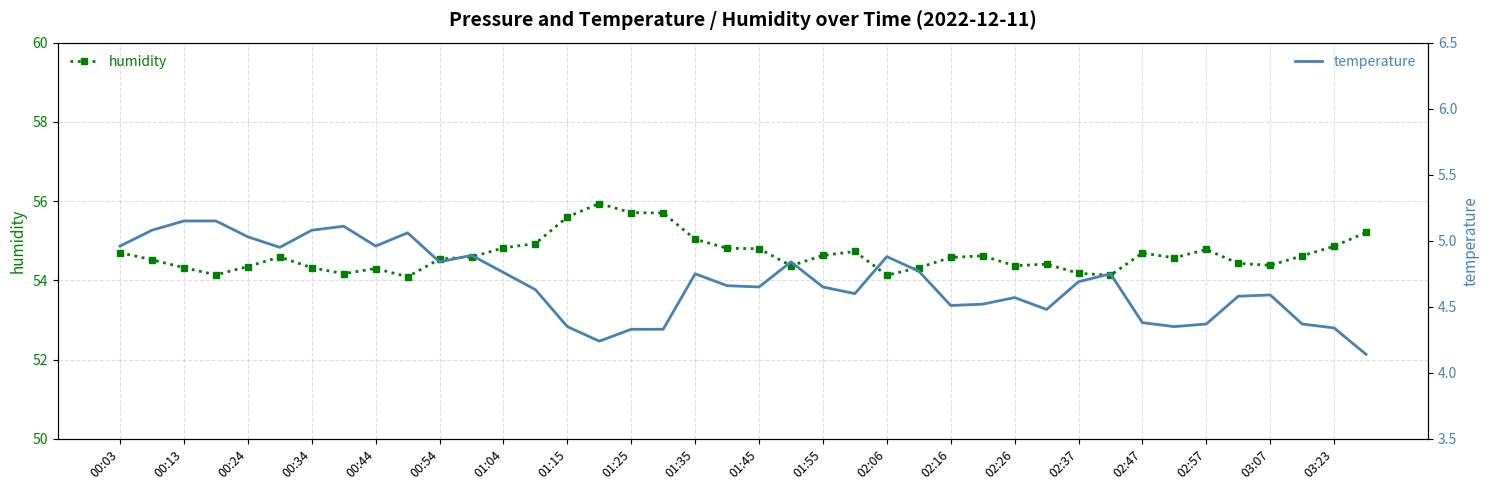

The temperature series shows 1.8 at 23. True or false?

False